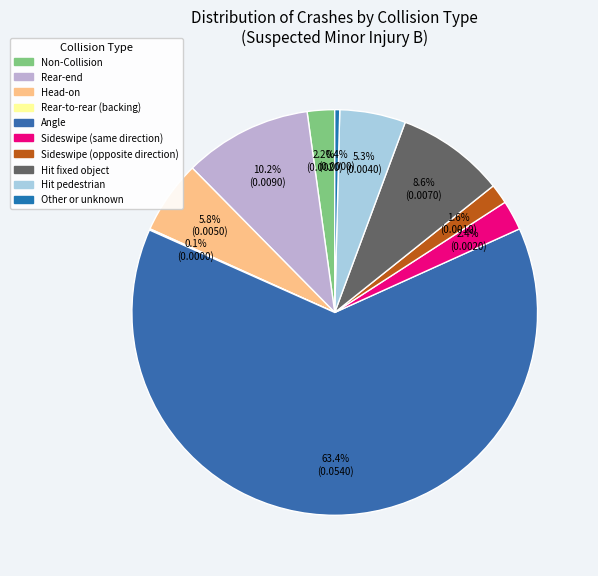

What percentage is the Sideswipe (same direction) slice, to the nearest percent?

2%